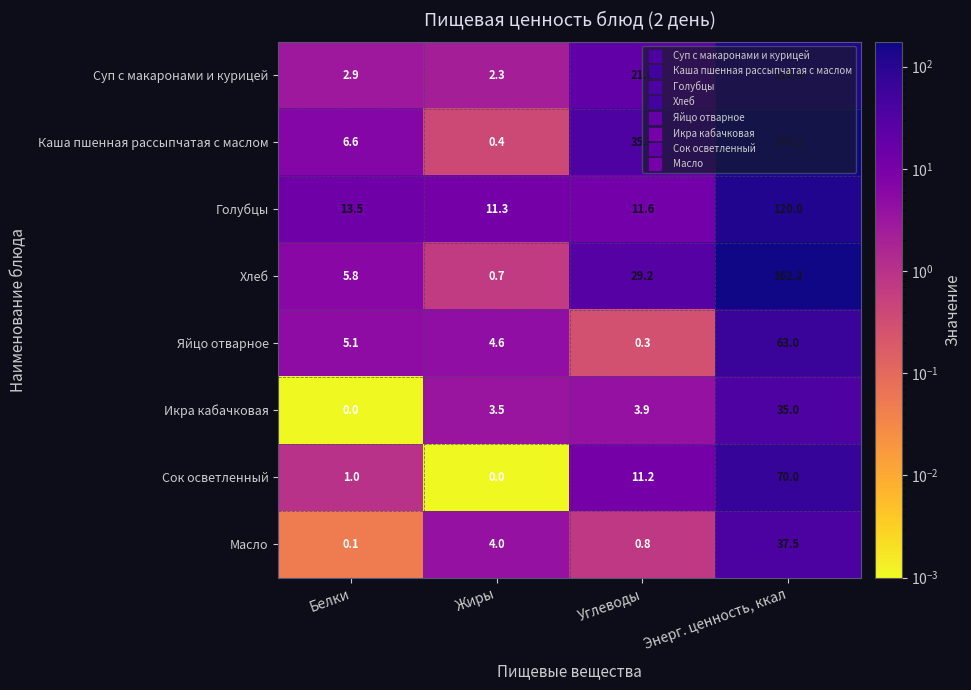

Which series has the largest total across all categories?

Каша пшенная рассыпчатая с маслом